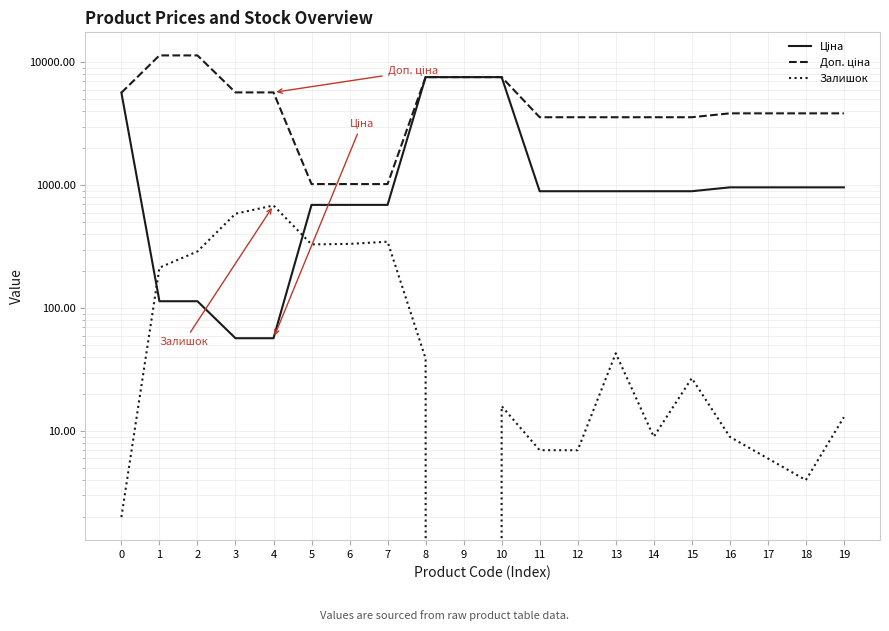

The value of Залишок at 13 is 61.7. True or false?

False